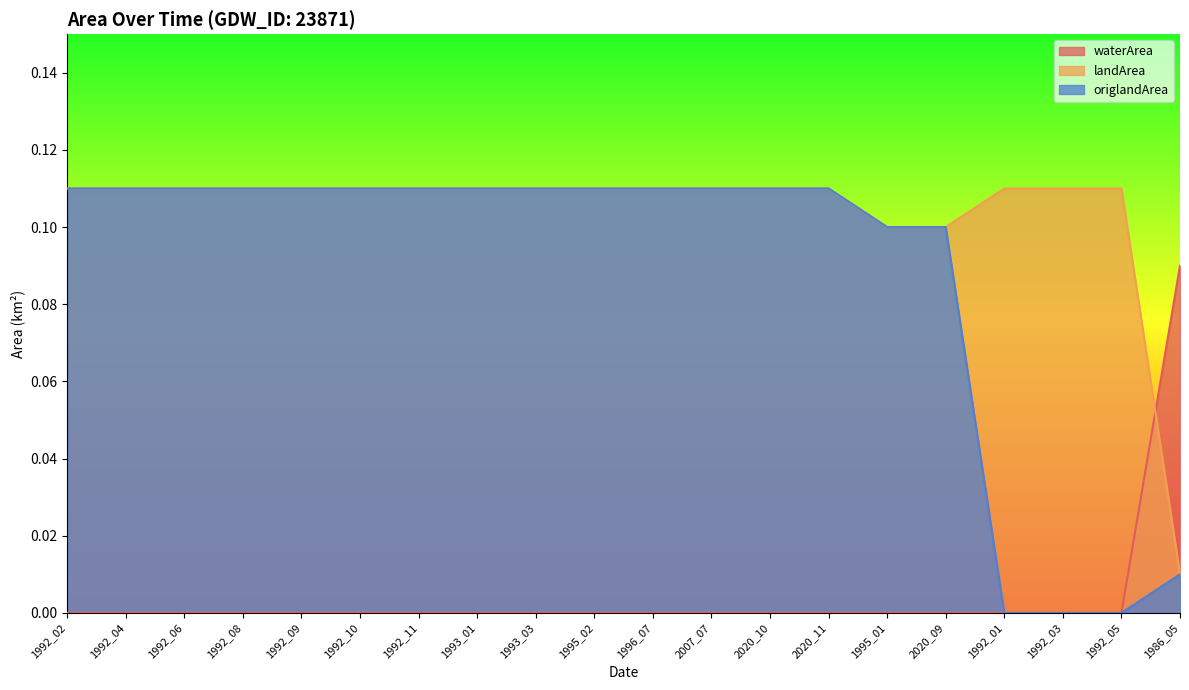

Which category has the highest value across all series?

1992_02